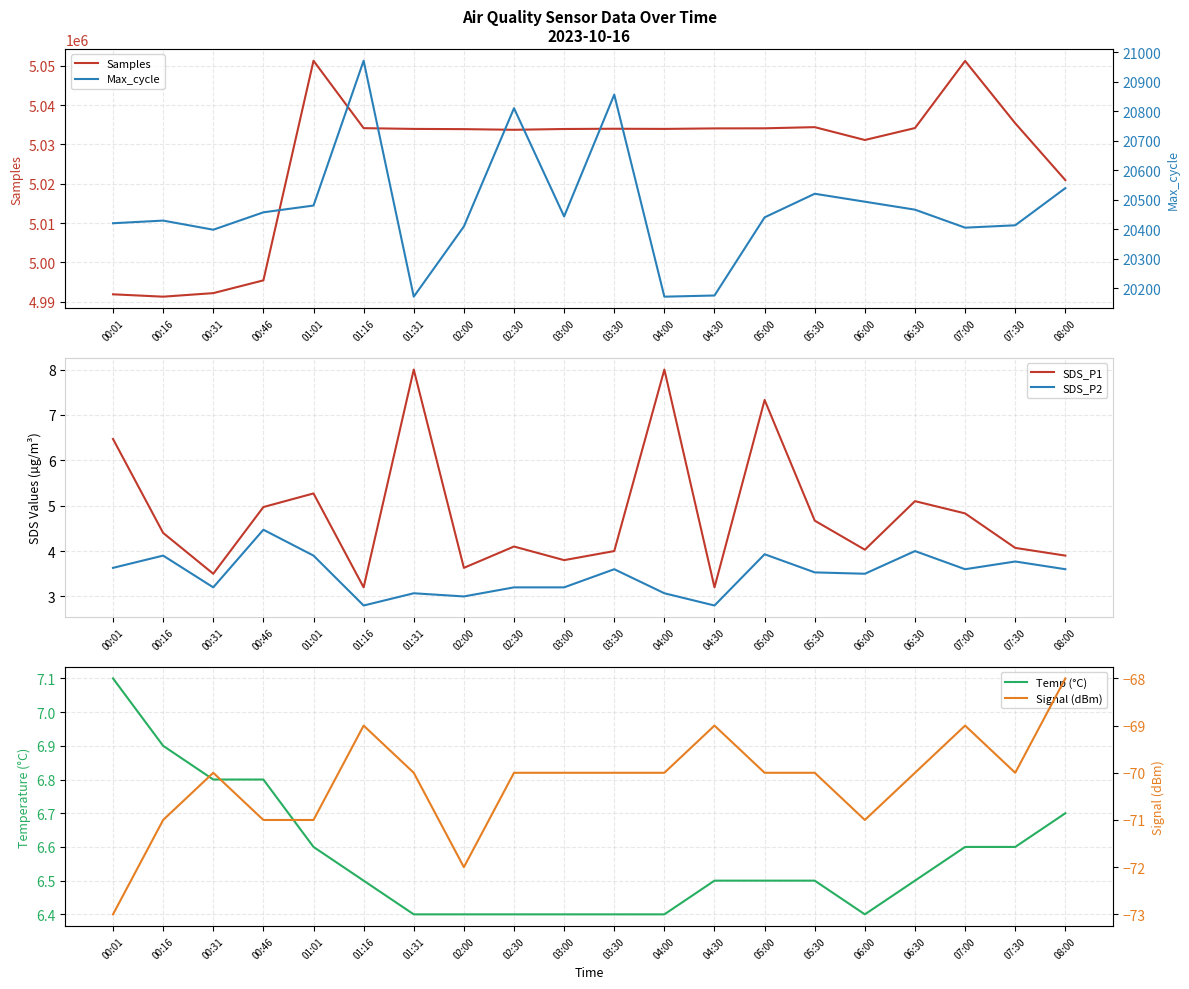

Which series has the largest total across all categories?

Samples